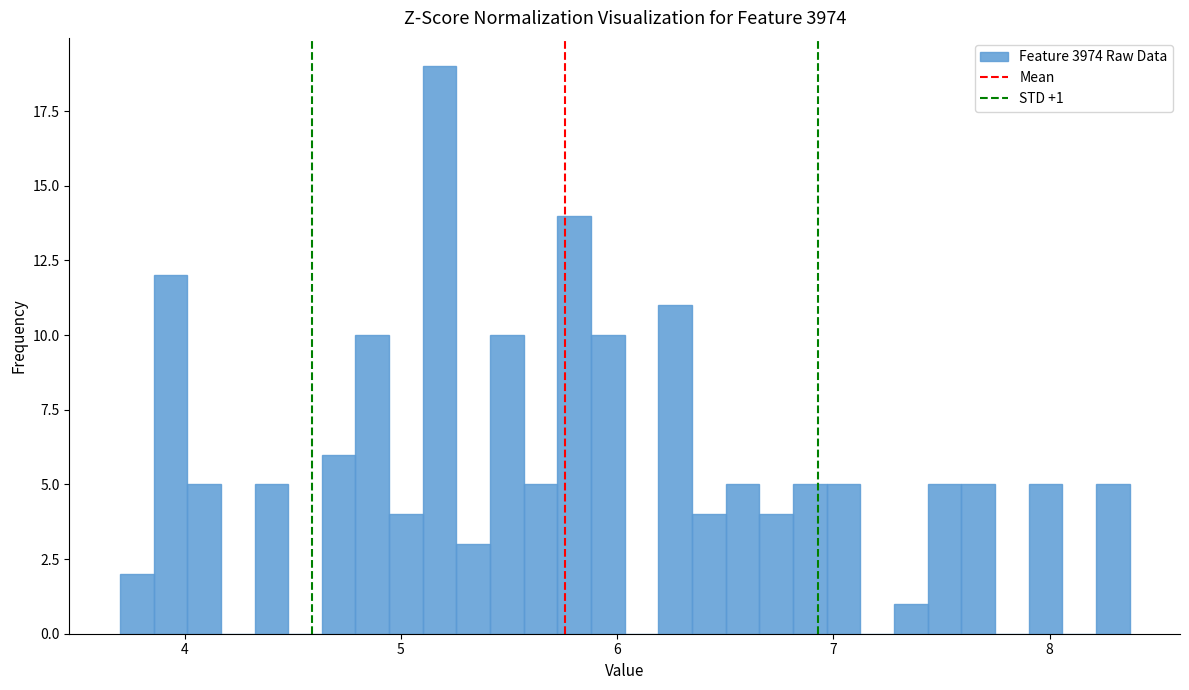

Read against the x-axis, roughly where is the centre of the tallest bar?

5.2